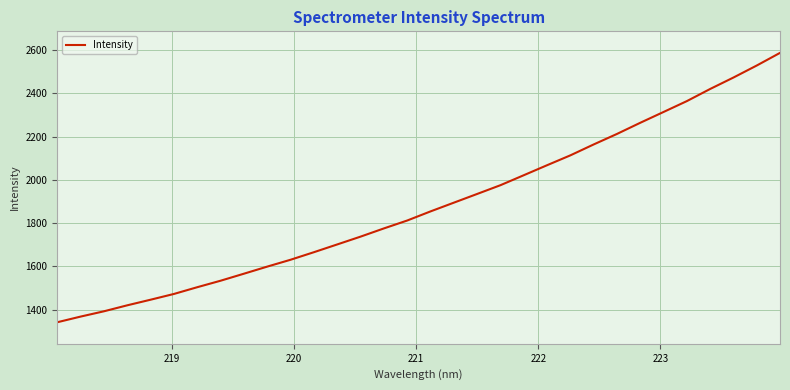

What is the greatest value displayed?

2586.7